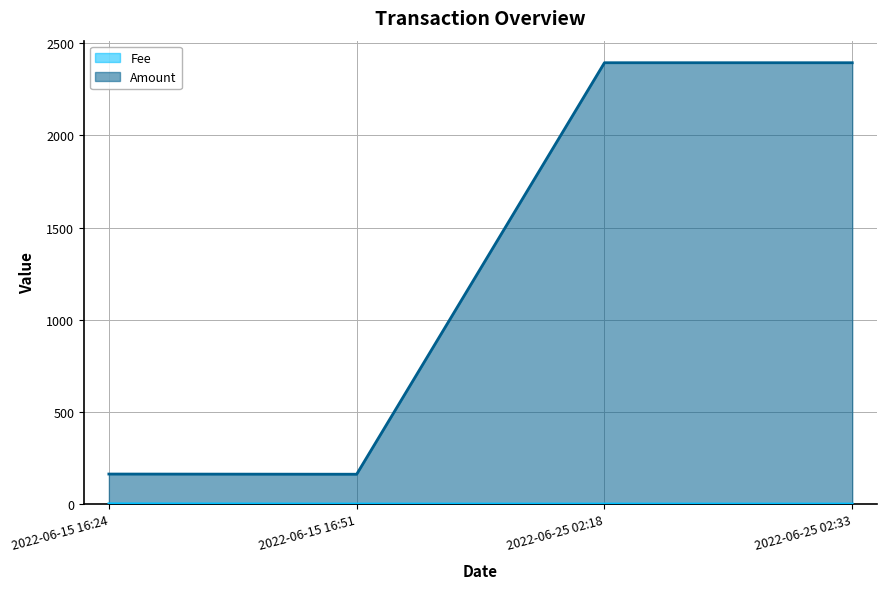

List the labels in order of Amount value, smallest first.

2022-06-15 16:51, 2022-06-15 16:24, 2022-06-25 02:33, 2022-06-25 02:18